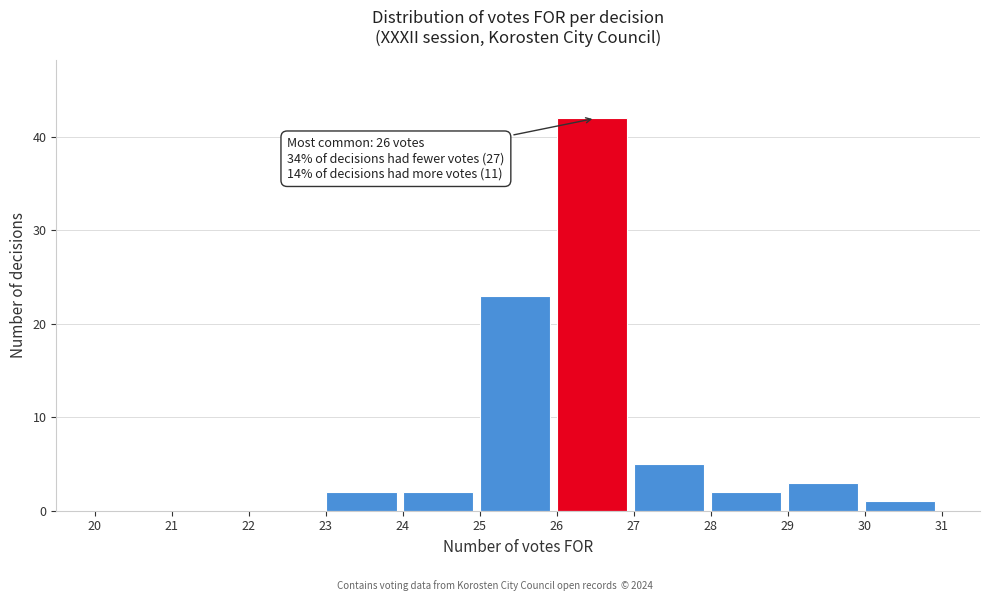

Which range on the x-axis has the tallest bar?

26 to 27